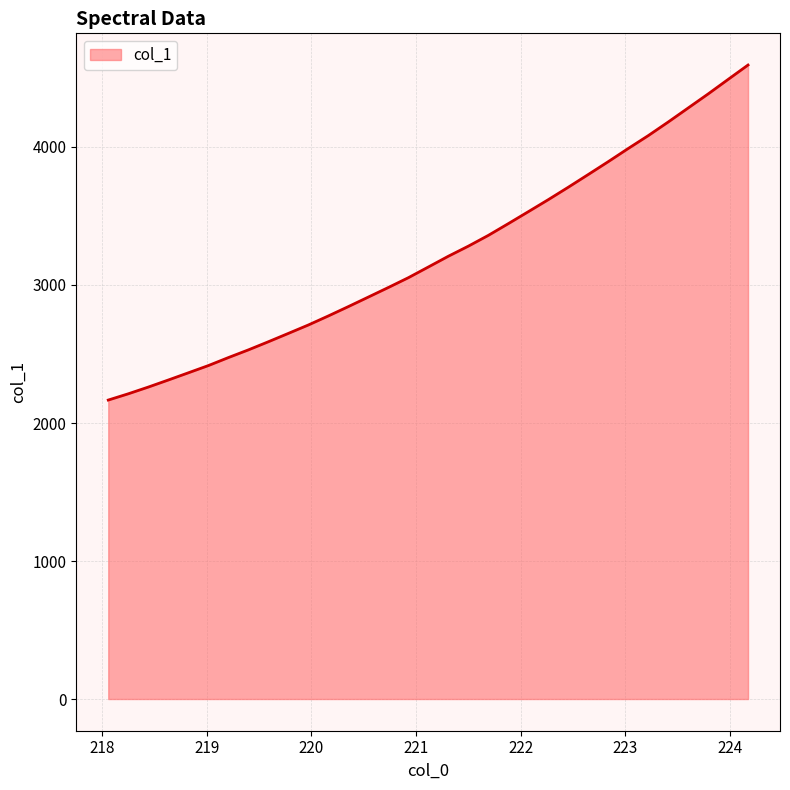

What is the difference between the maximum and second lowest values?

2382.2